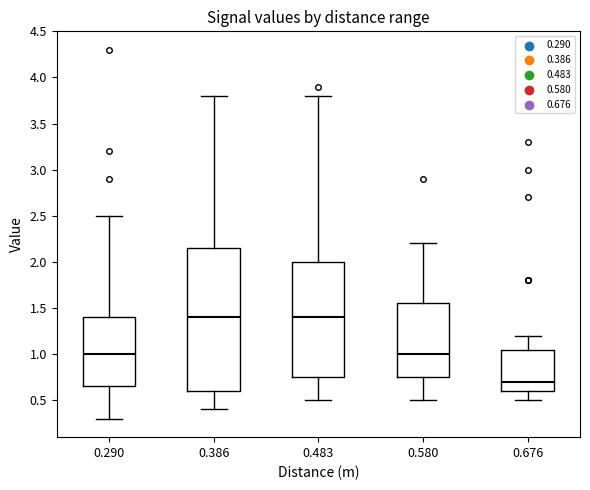

Which box has the lowest median line?

0.676